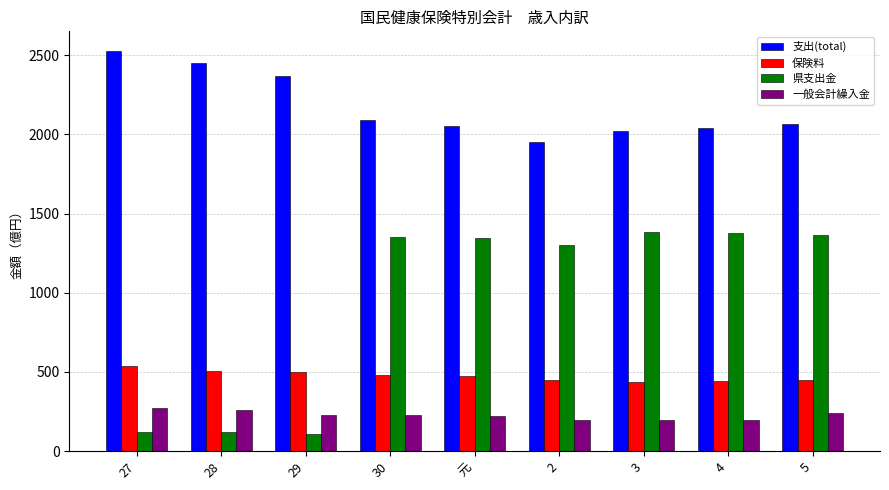

At how many categories does at least one series exceed 2158?

3